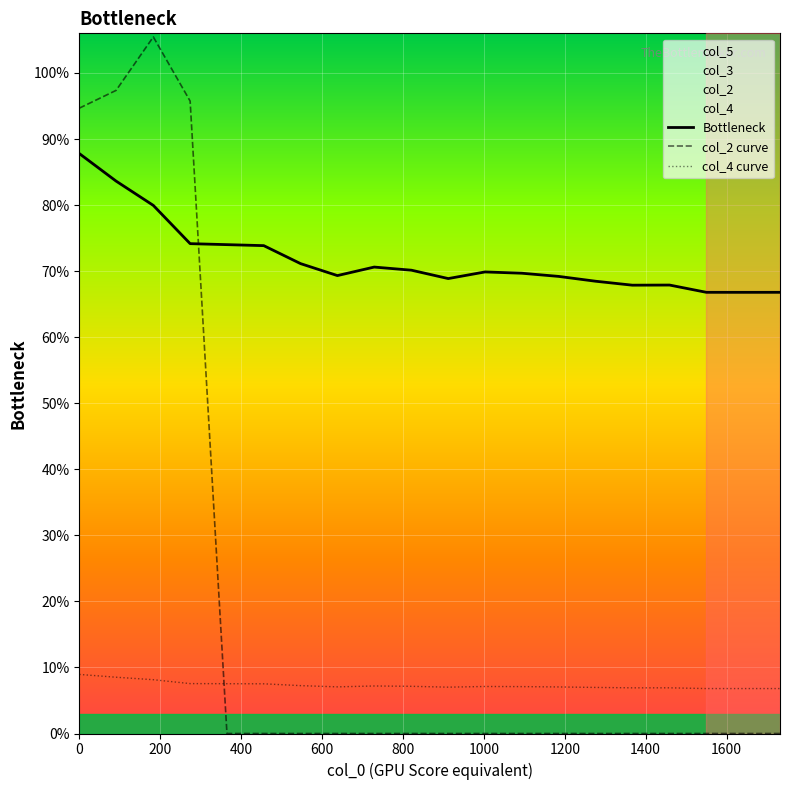

How many intersections are there between col_2 curve and col_4 curve?

1